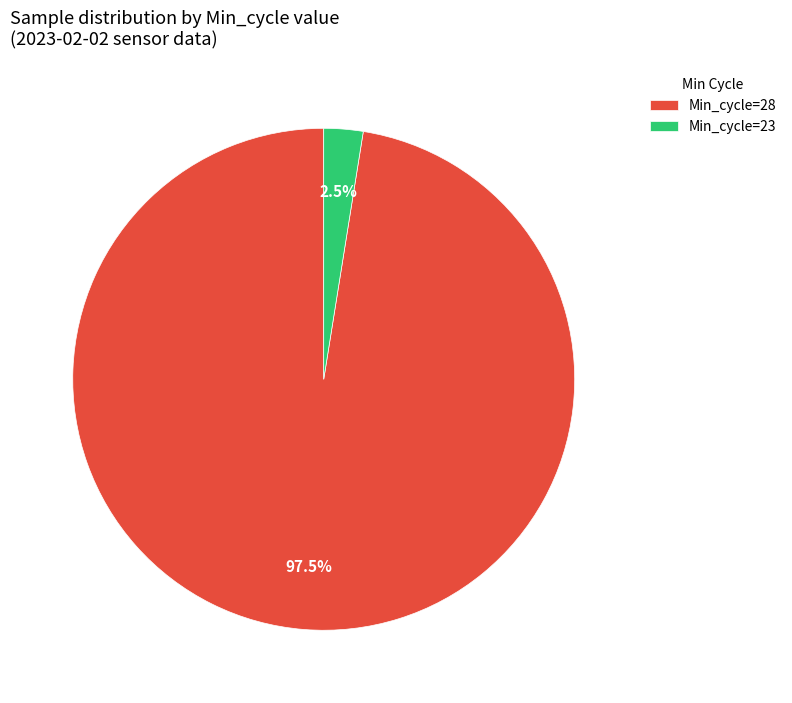

Which slice is the largest?

Min_cycle=28